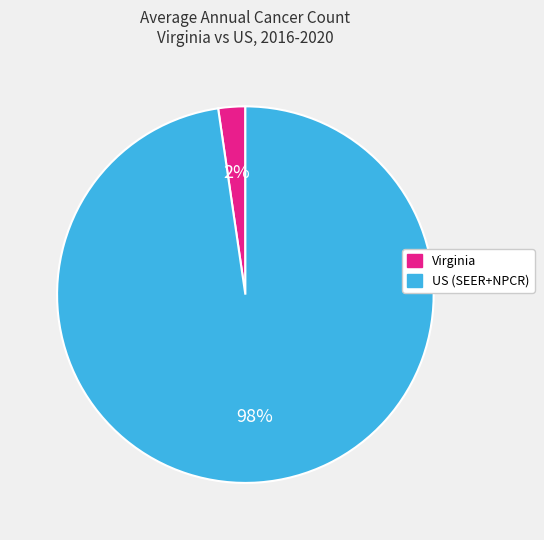

How many segments does this pie chart have?

2